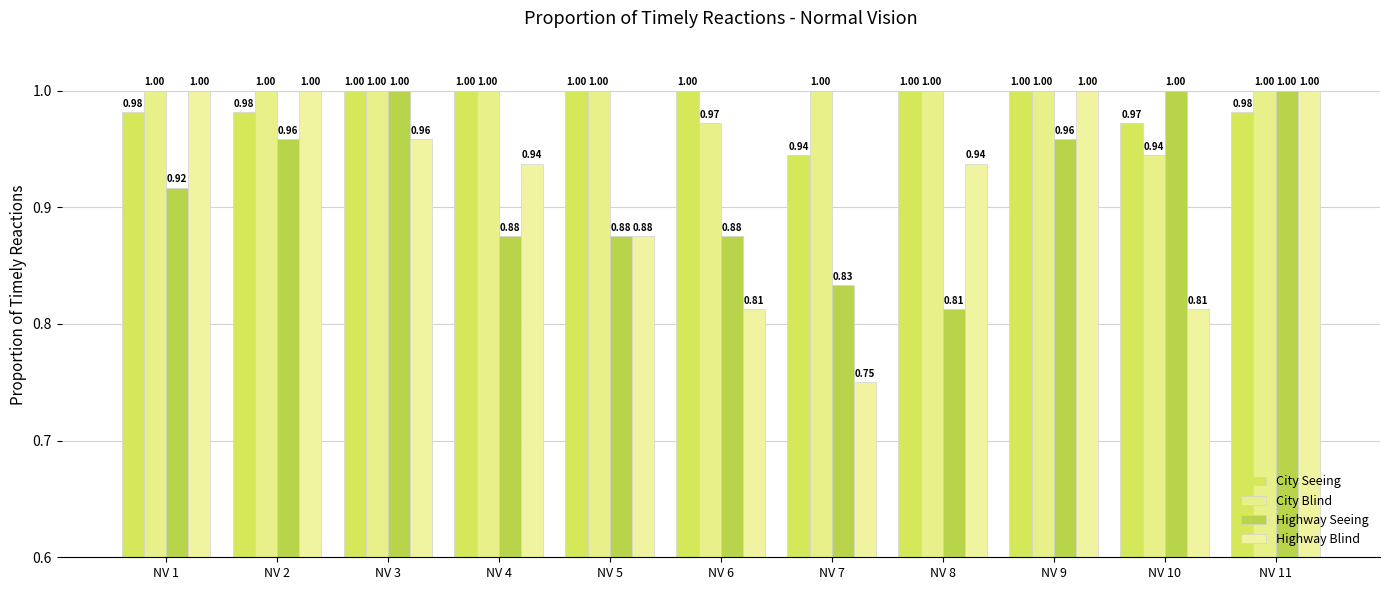

List the labels in order of Highway Blind value, smallest first.

NV 7, NV 6, NV 10, NV 5, NV 4, NV 8, NV 3, NV 1, NV 2, NV 9, NV 11